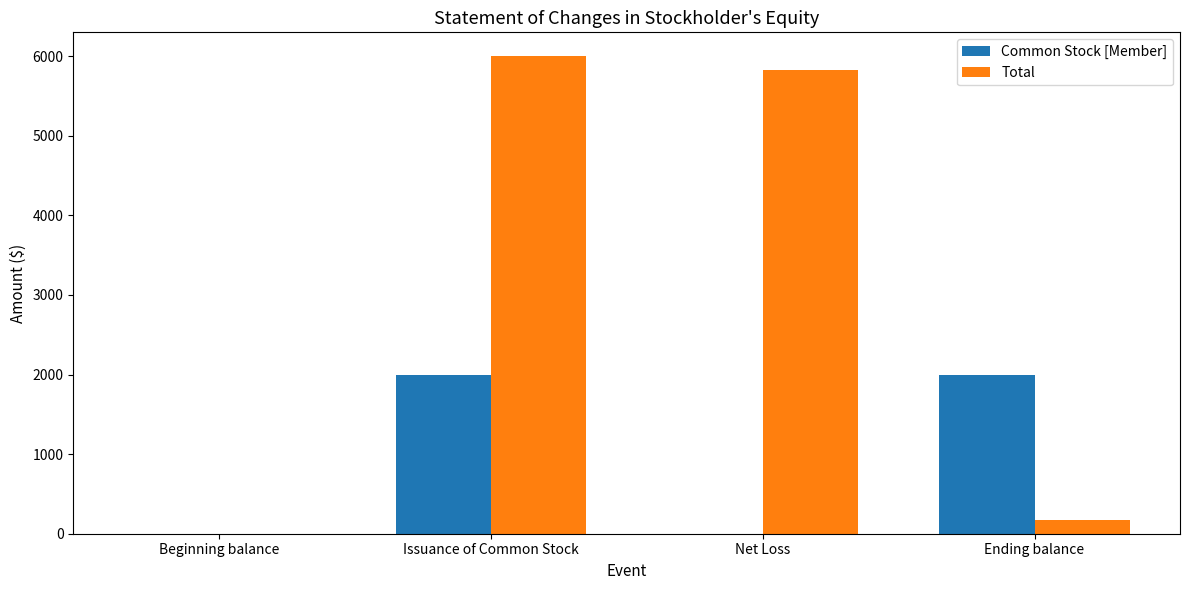

Is the value of Common Stock [Member] at Ending balance greater than the value of Total at Issuance of Common Stock?

No